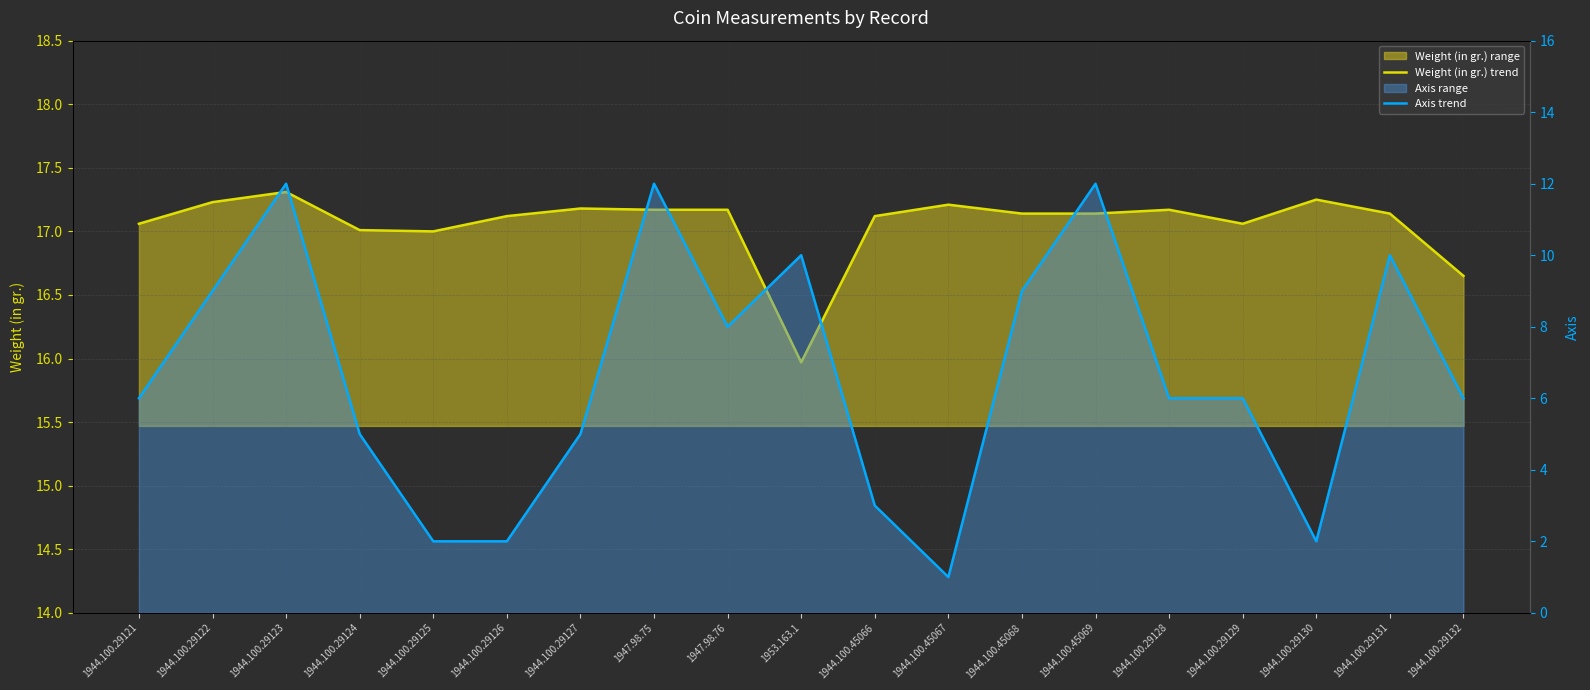

At how many categories does at least one series exceed 1?

19